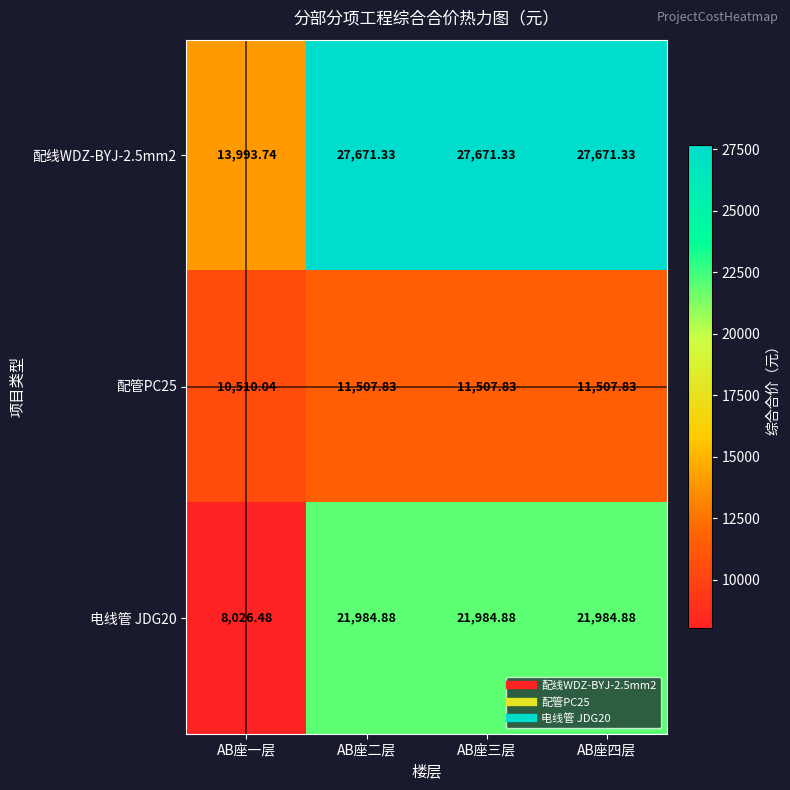

Count the number of data series in this chart.

3